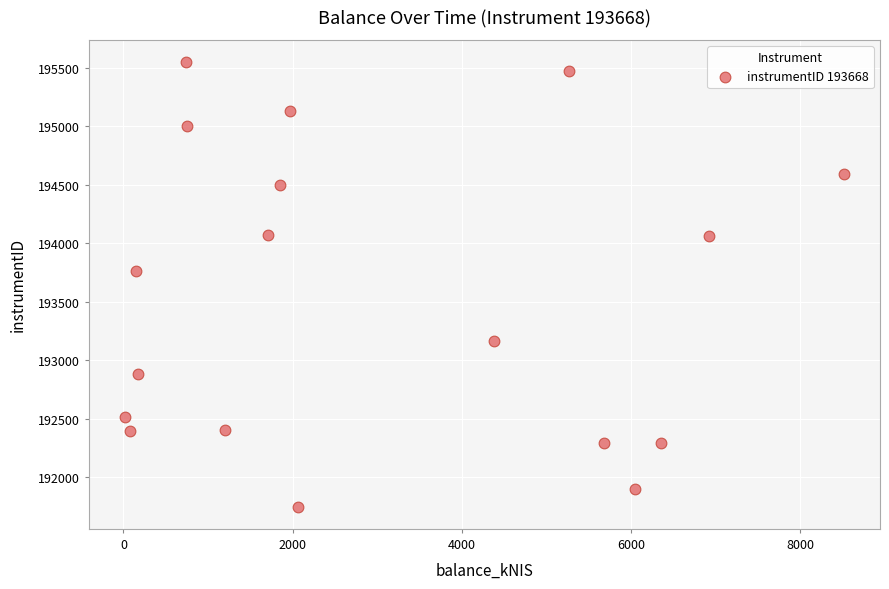

What Y value in the scatter plot is closest to 193648?

193767.0